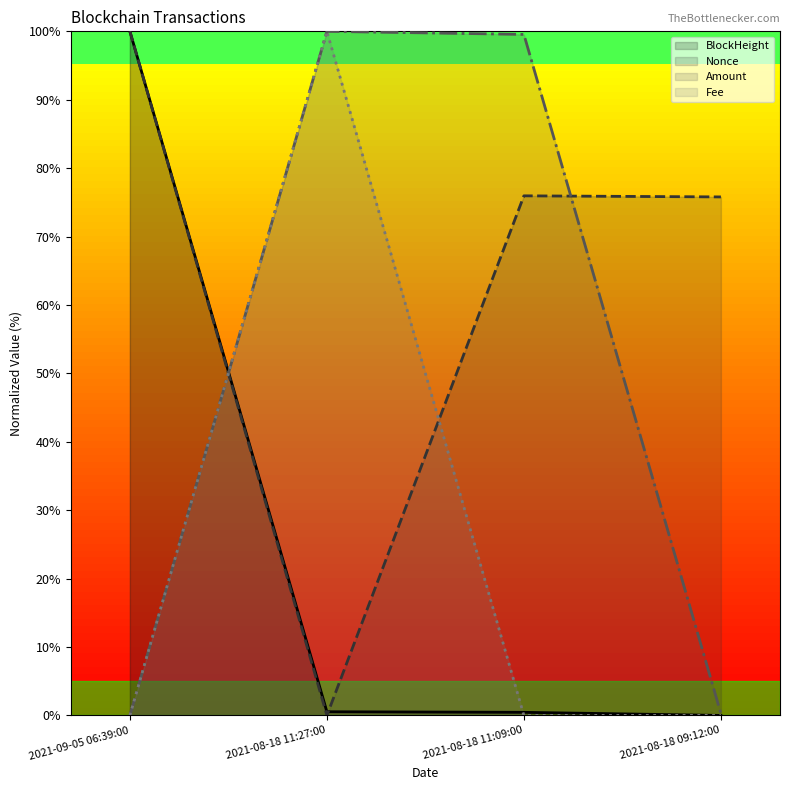

Which series ends up on top after the final intersection of Nonce and Fee?

Nonce